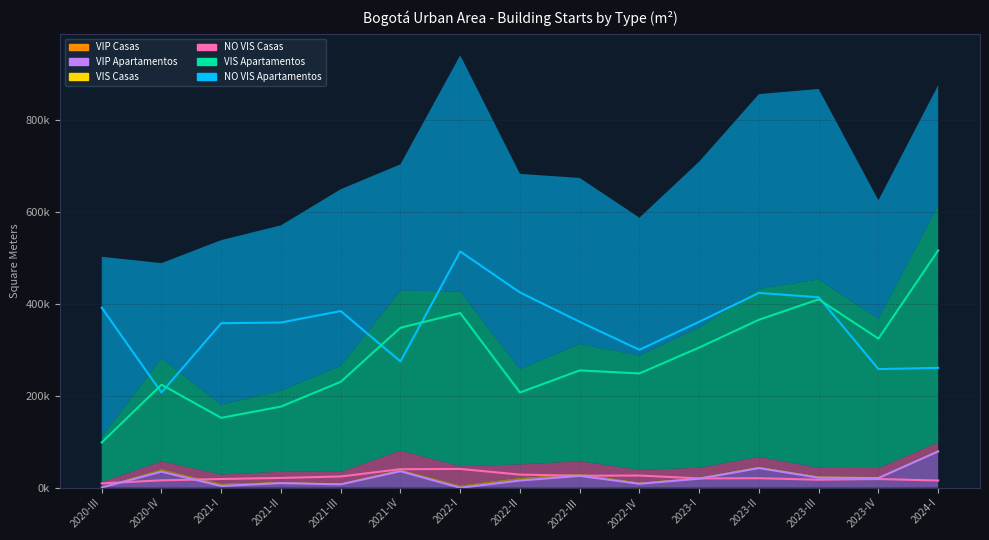

What is the difference between the VIS Apartamentos values at 2022-II and 2021-III?

23214.4